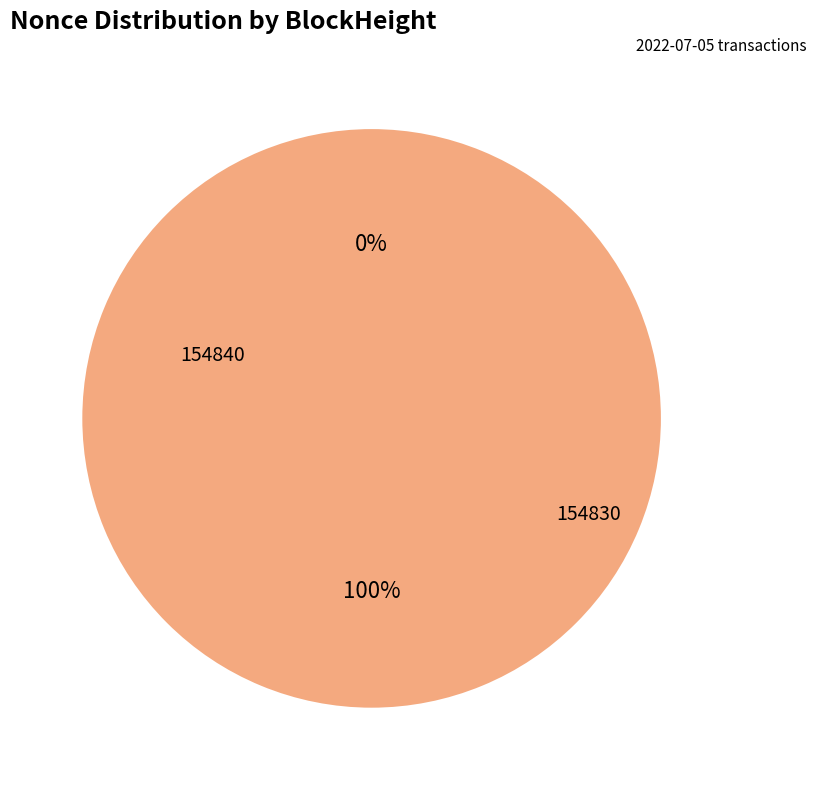

To the nearest percent, what portion does 154830 represent?

100%